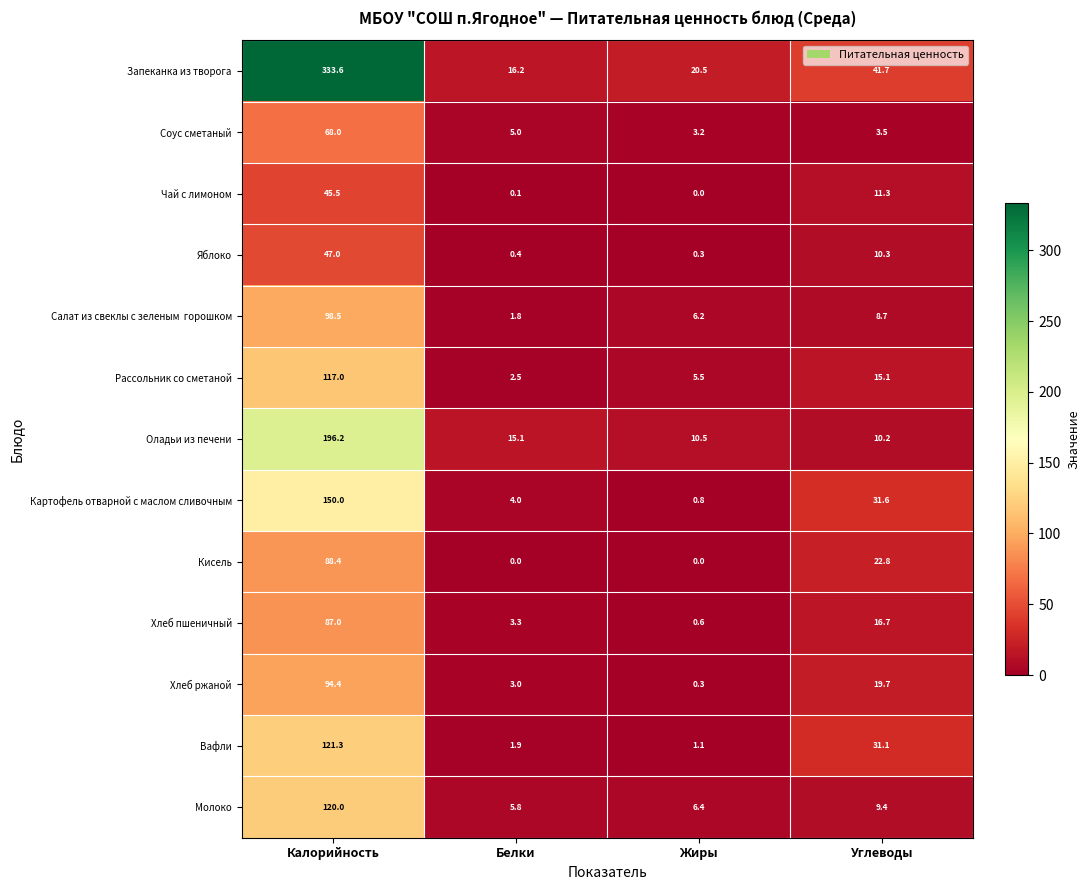

Rank the categories by Хлеб пшеничный value from lowest to highest.

Жиры, Белки, Углеводы, Калорийность